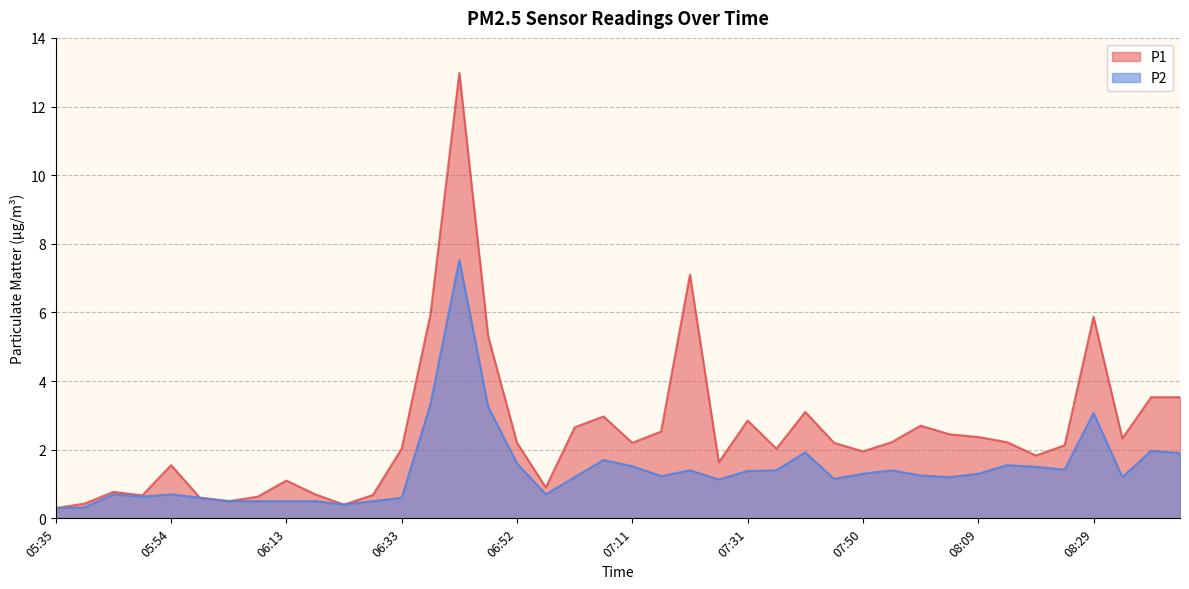

Reading right to left, extract all data points from this chart.

P1: 3.5	3.5	2.3	5.9	2.1	1.8	2.2	2.4	2.5	2.7	2.2	1.9	2.2	3.1	2.0	2.9	1.6	7.1	2.5	2.2	3.0	2.6	0.9	2.2	5.3	13.0	6.0	2.0	0.7	0.4	0.7	1.1	0.6	0.5	0.6	1.6	0.7	0.8	0.4	0.3
P2: 1.9	2.0	1.2	3.1	1.4	1.5	1.6	1.3	1.2	1.2	1.4	1.3	1.1	1.9	1.4	1.4	1.1	1.4	1.2	1.5	1.7	1.2	0.7	1.6	3.2	7.5	3.3	0.6	0.5	0.4	0.5	0.5	0.5	0.5	0.6	0.7	0.6	0.7	0.3	0.3